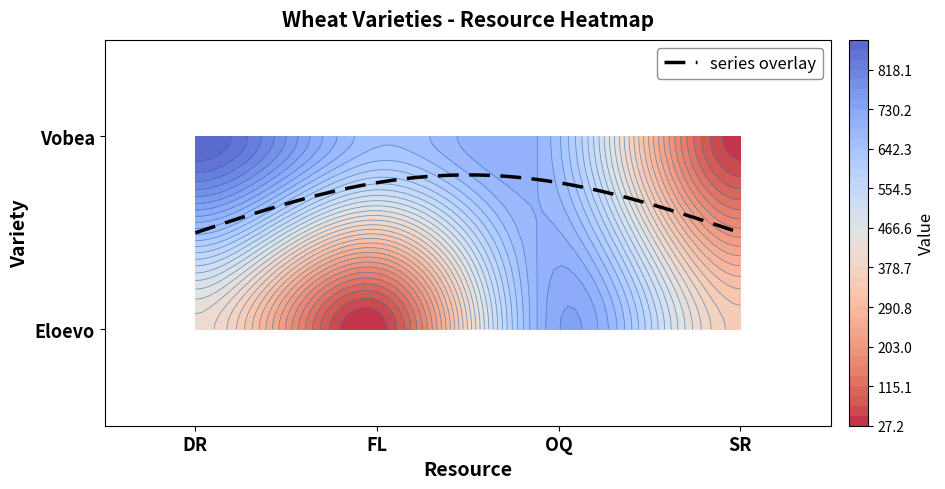

True or false: Vobea has a value of 1046 at FL.

False